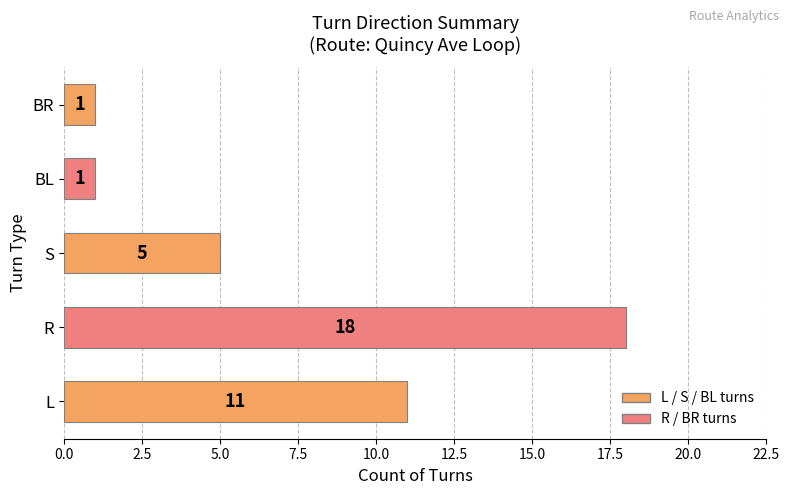

Reading bottom to top, transcribe all the data shown in this chart.

L=11	R=18	S=5	BL=1	BR=1